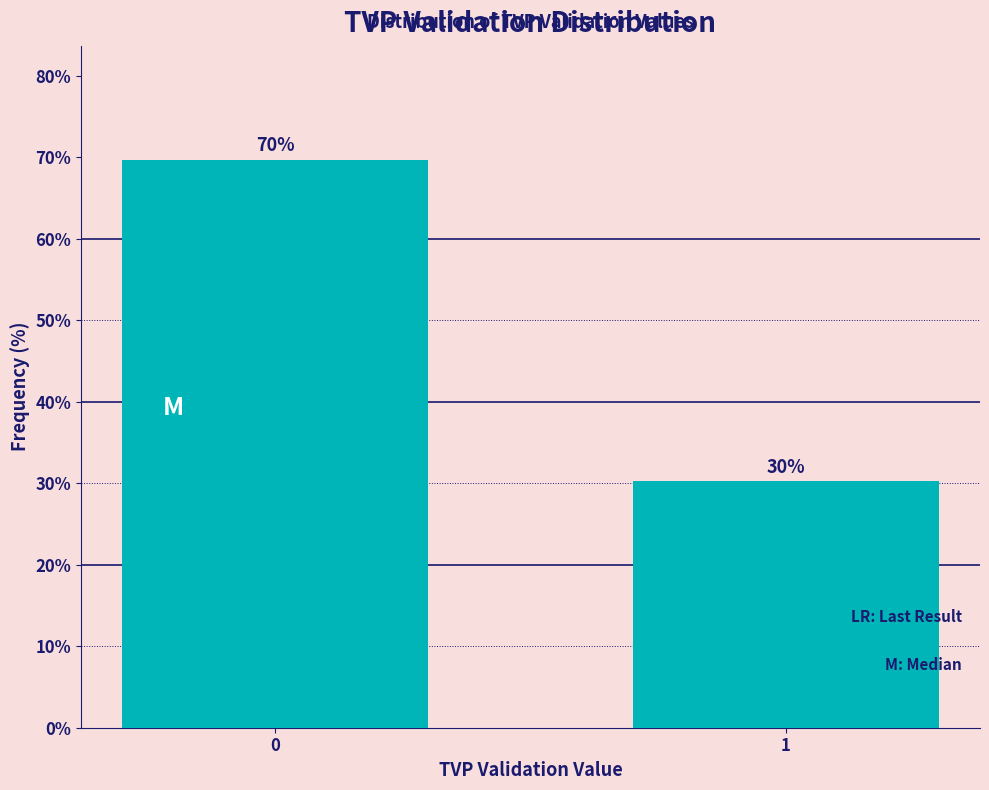

Approximately how many times larger is the value at 1 compared to 0?

0.4